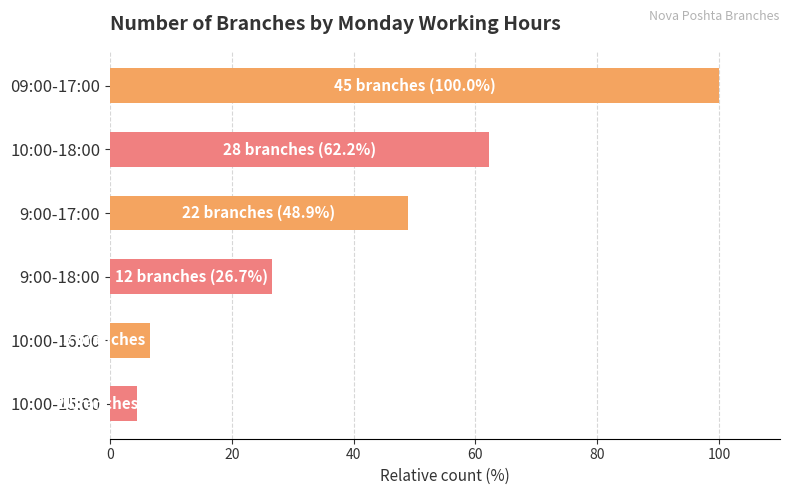

What is the minimum value shown in the chart?

4.4